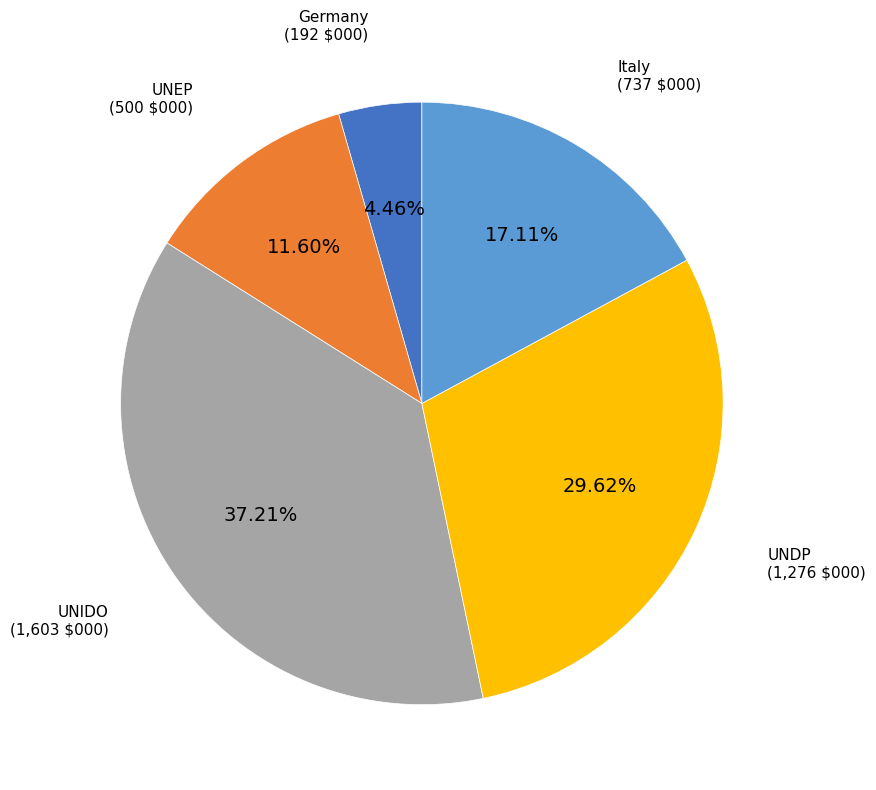

How many segments does this pie chart have?

5